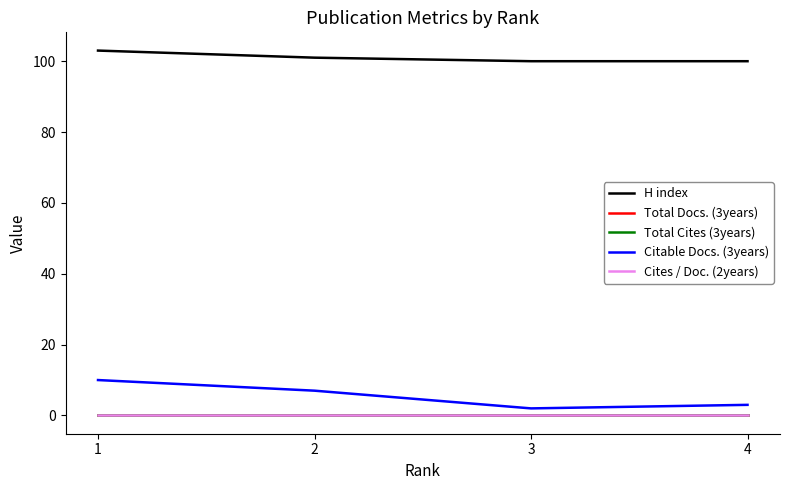

Reading left to right, what are all the values shown in this chart?

H index: 1=103	2=101	3=100	4=100
Total Docs. (3years): 1=0	2=0	3=0	4=0
Total Cites (3years): 1=0	2=0	3=0	4=0
Citable Docs. (3years): 1=10	2=7	3=2	4=3
Cites / Doc. (2years): 1=0	2=0	3=0	4=0